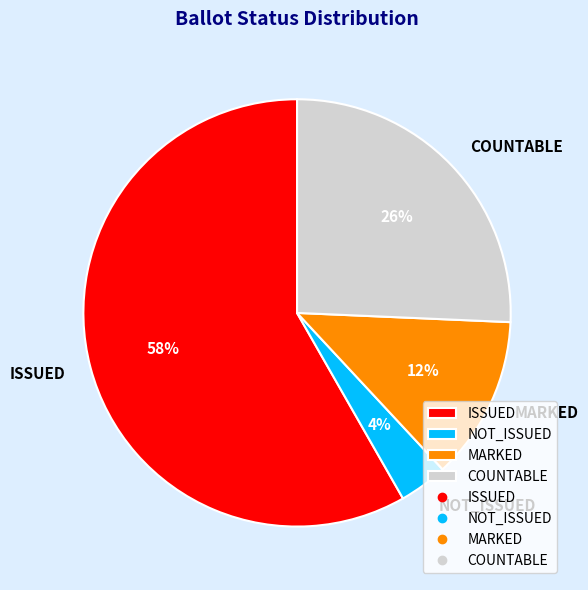

Approximately how many times larger is the value at MARKED compared to COUNTABLE?

0.5